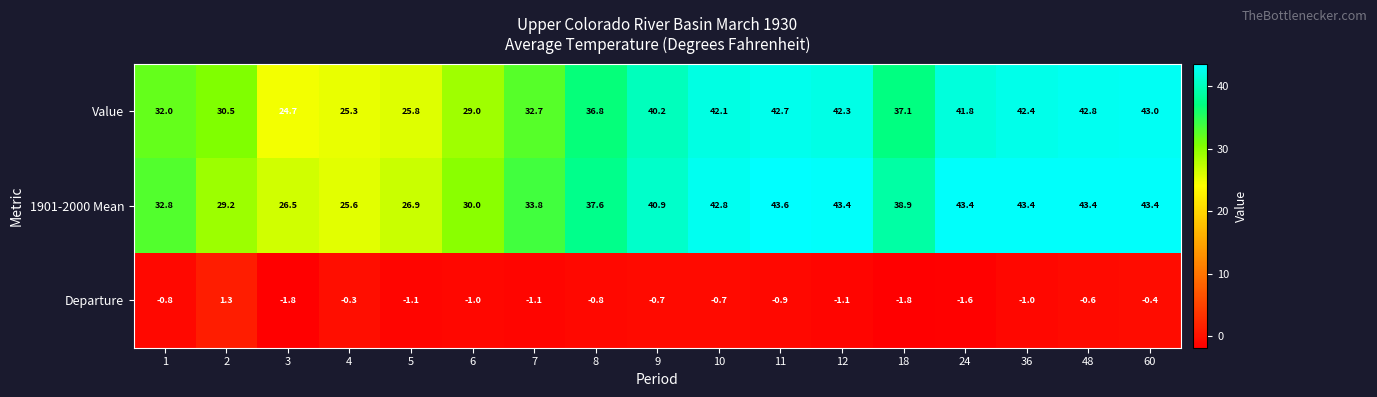

The Departure series shows -0.6 at 18. True or false?

False